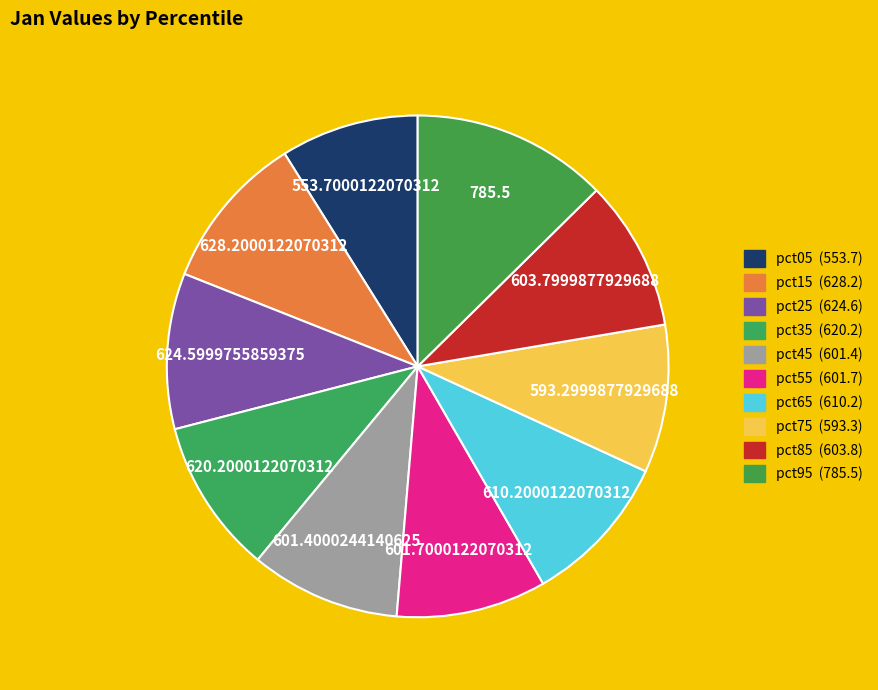

Is the sum of pct05 and pct95 greater than half?

No